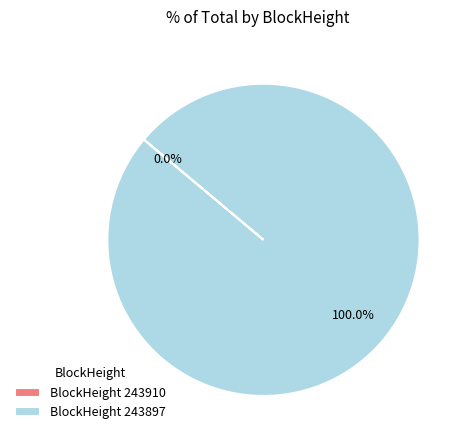

Which slice represents more than half of the pie?

243897